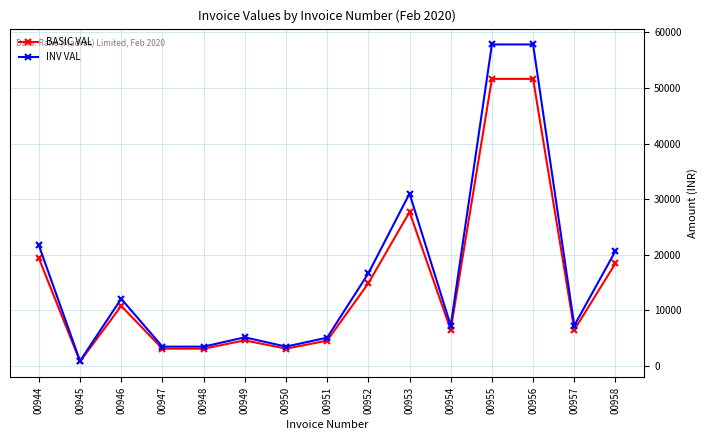

The value of INV VAL at 00955 is 57836.8. True or false?

True